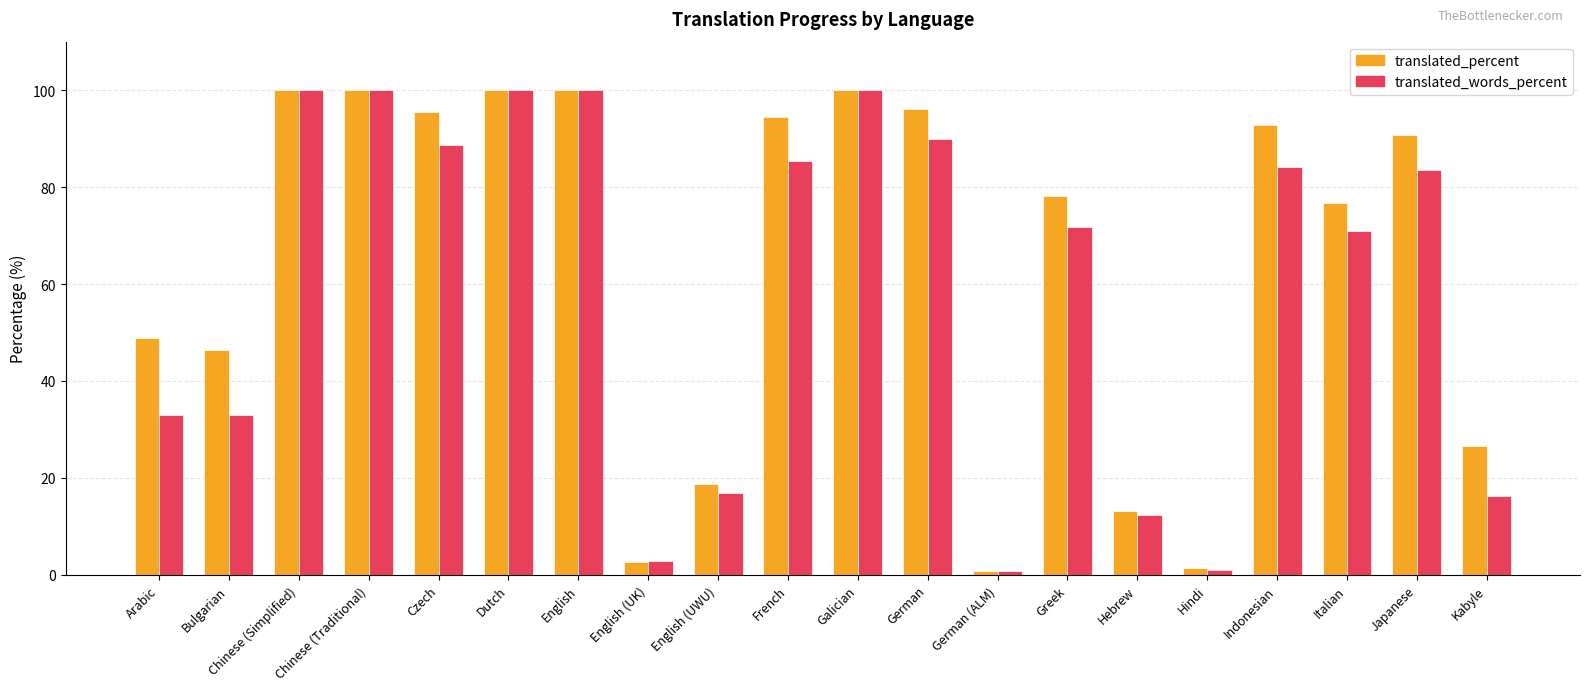

What is the label of the 12th bar from the right?

English (UWU)